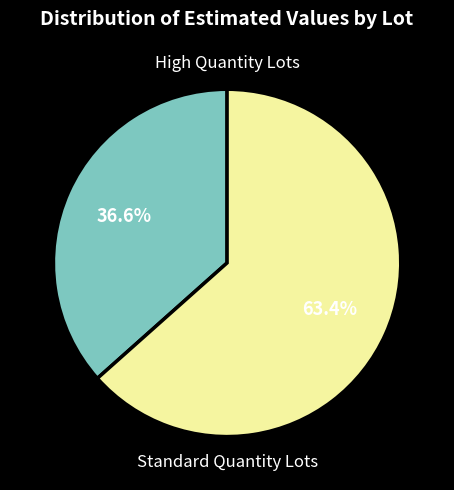

Is there a majority slice in this chart?

Yes